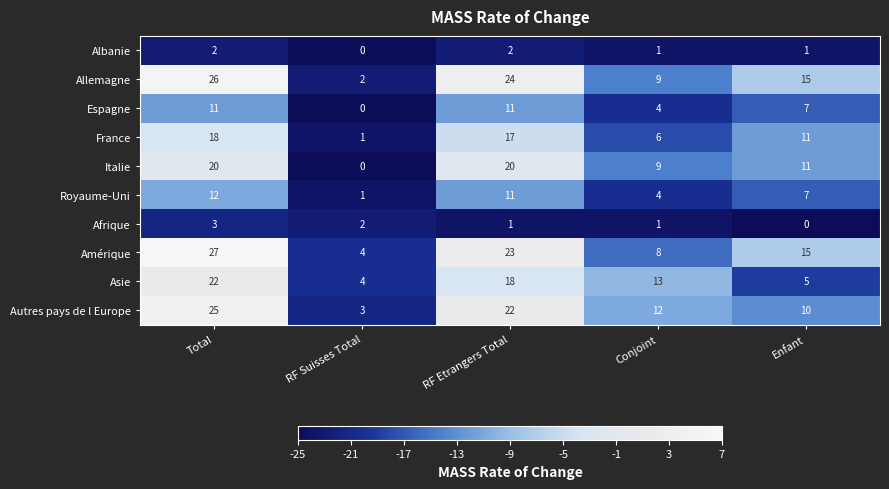

True or false: Albanie has a value of 1 at Conjoint.

True